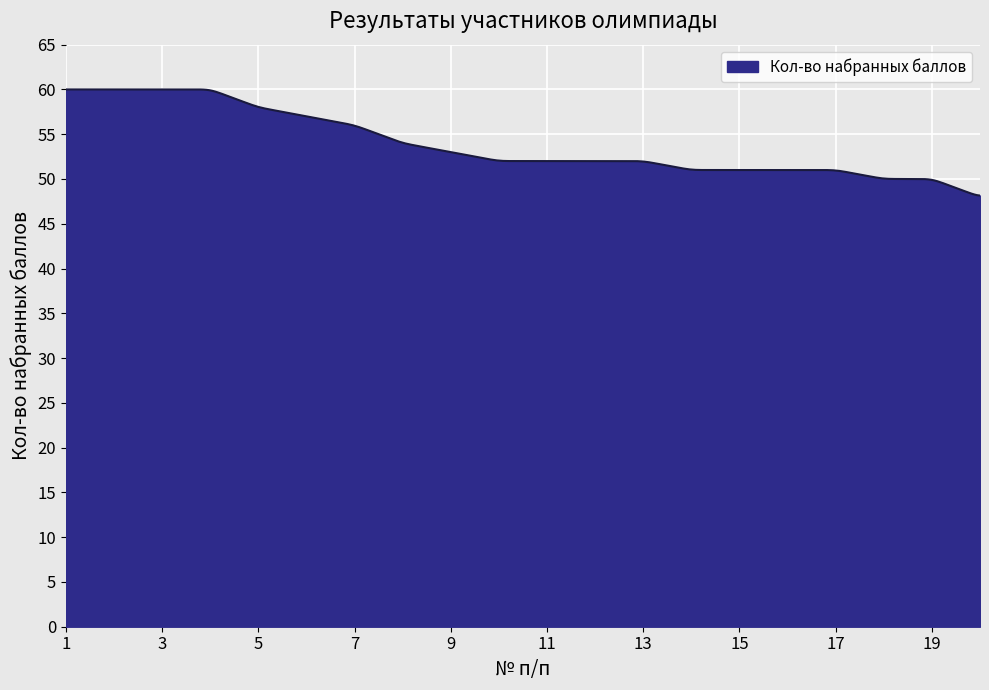

What is the difference between the maximum and minimum values?

11.9